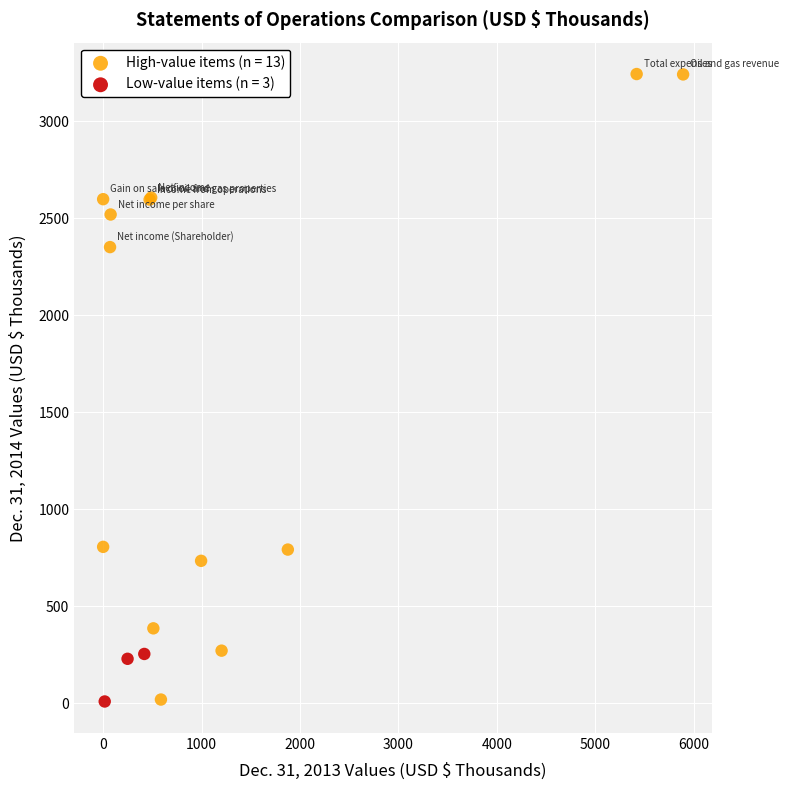

Which series has the widest spread of Y values?

High-value items (n = 13)